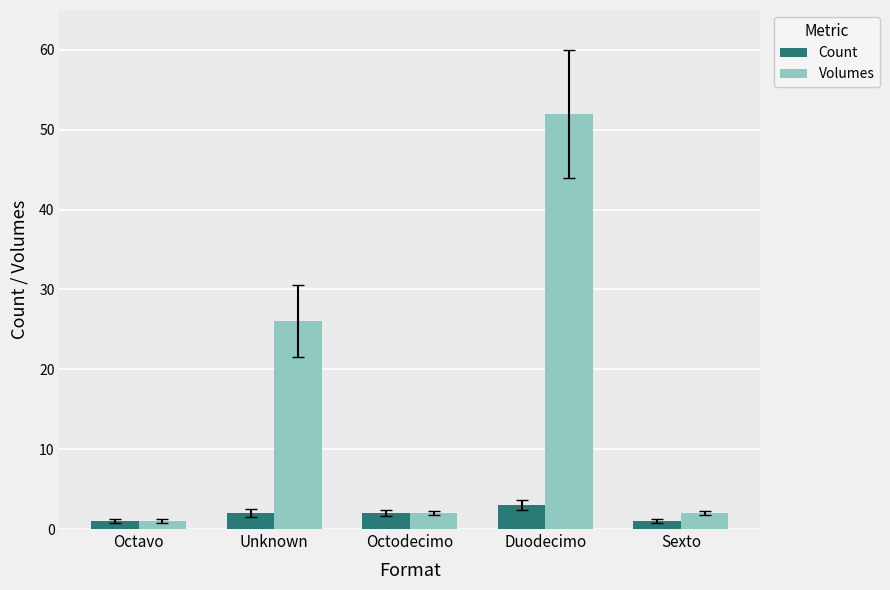

What position from the left is Duodecimo?

4